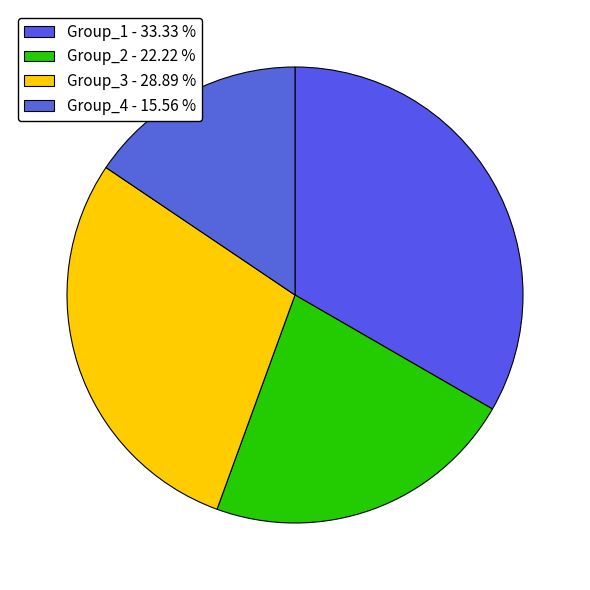

What is the largest slice in the pie chart?

Group_1 - 33.33 %